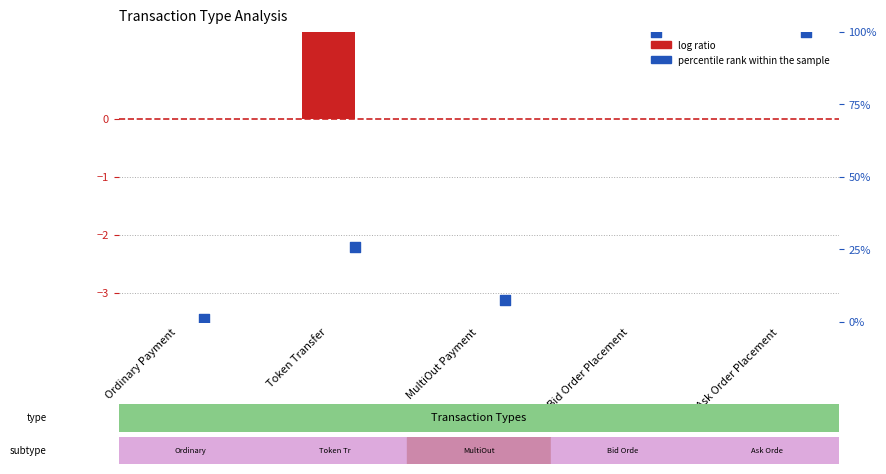

What are all the series names shown in the legend?

log ratio, percentile rank within the sample